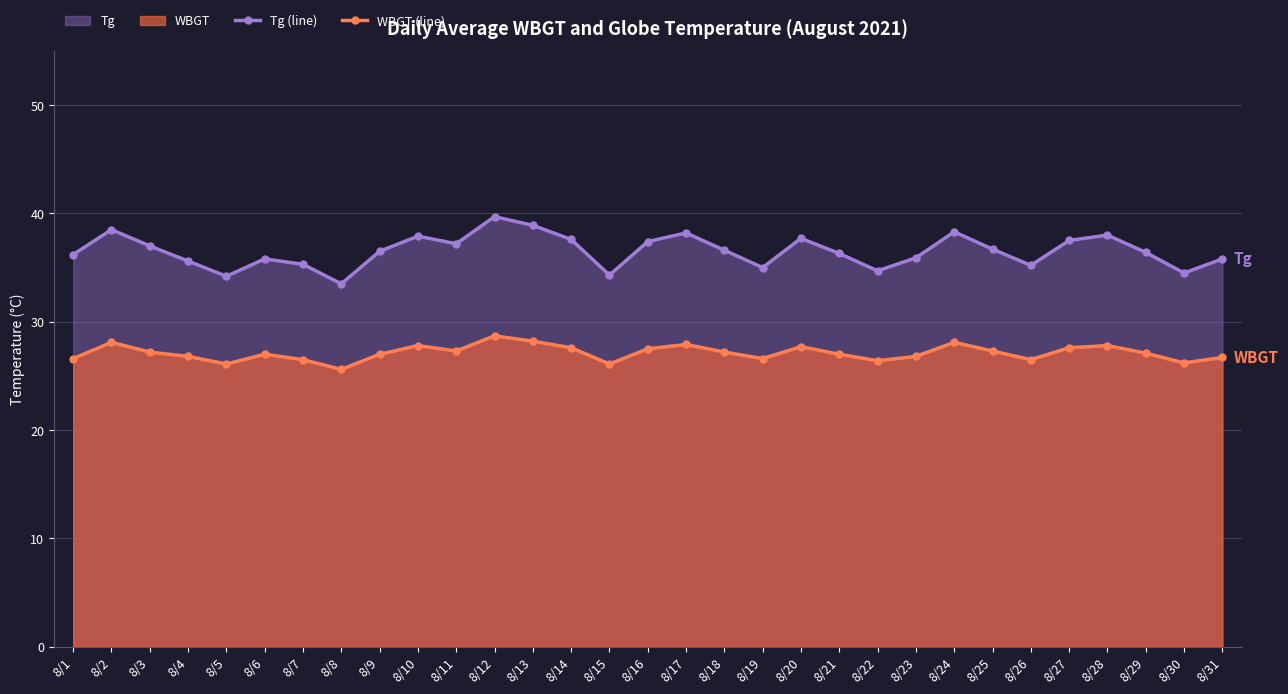

True or false: Tg (line) and WBGT (line) intersect in this chart.

False